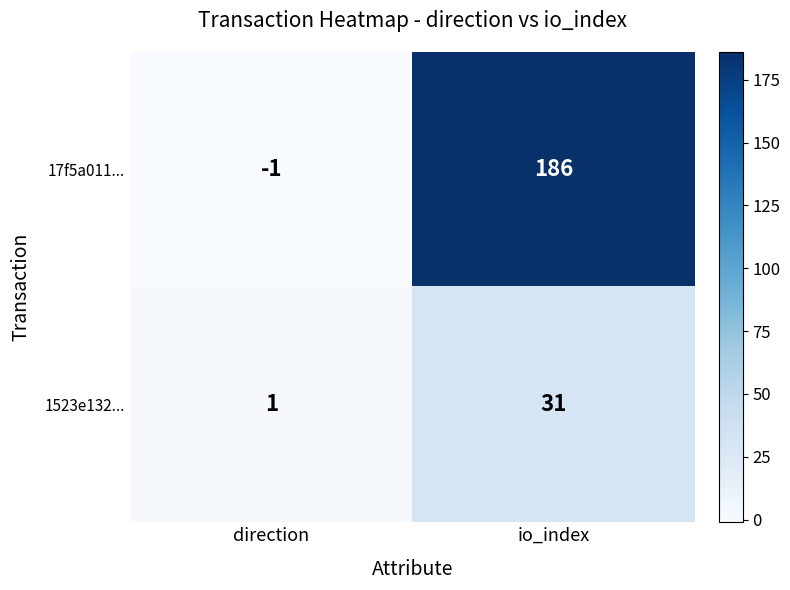

What value does the 1523e132... series have at io_index, to the nearest 5?

30